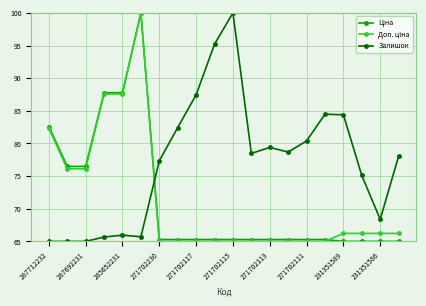

What is the value of the Залишок point at the 1st from the left?

65.0